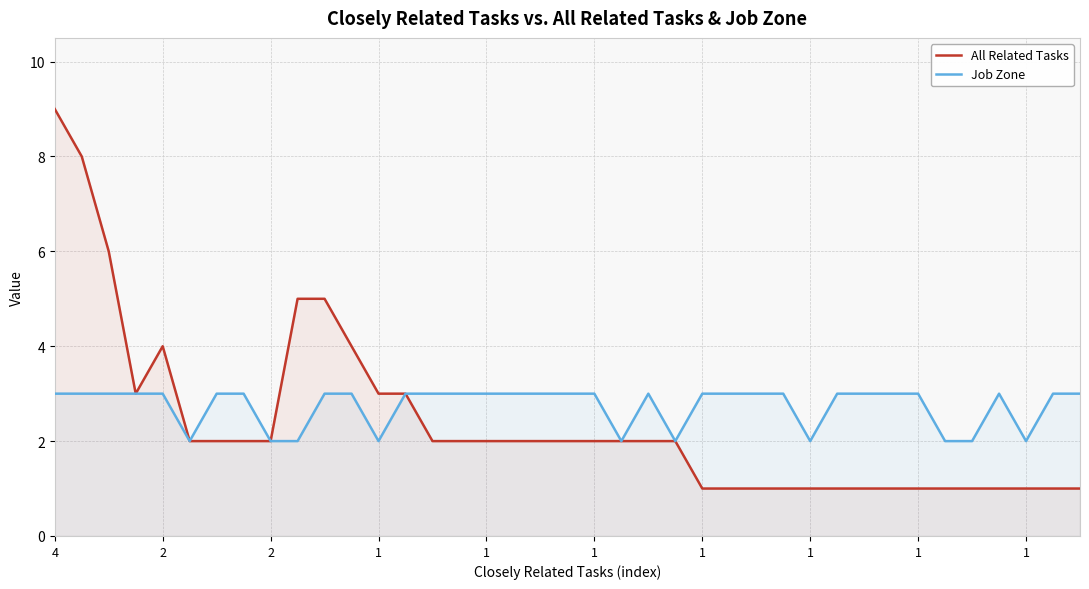

What are all the series names shown in the legend?

All Related Tasks, Job Zone